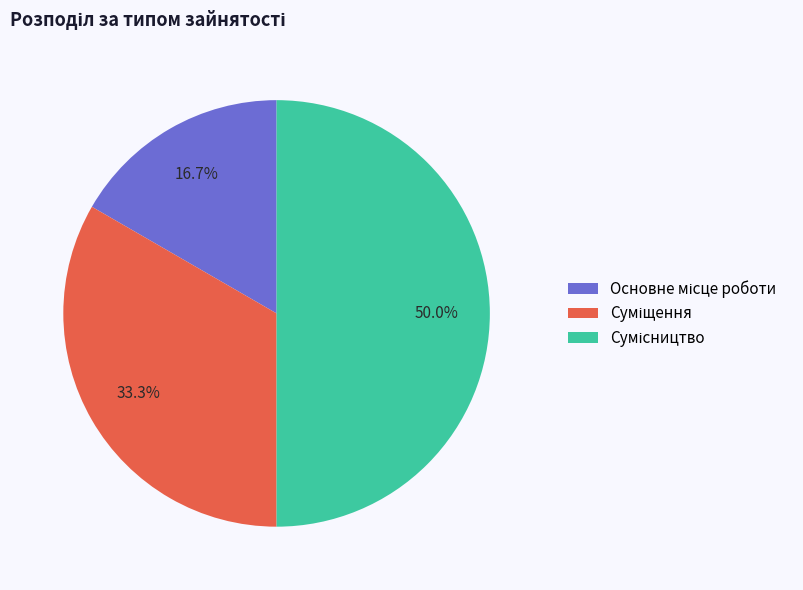

The Суміщення slice represents 46% of the pie. True or false?

False